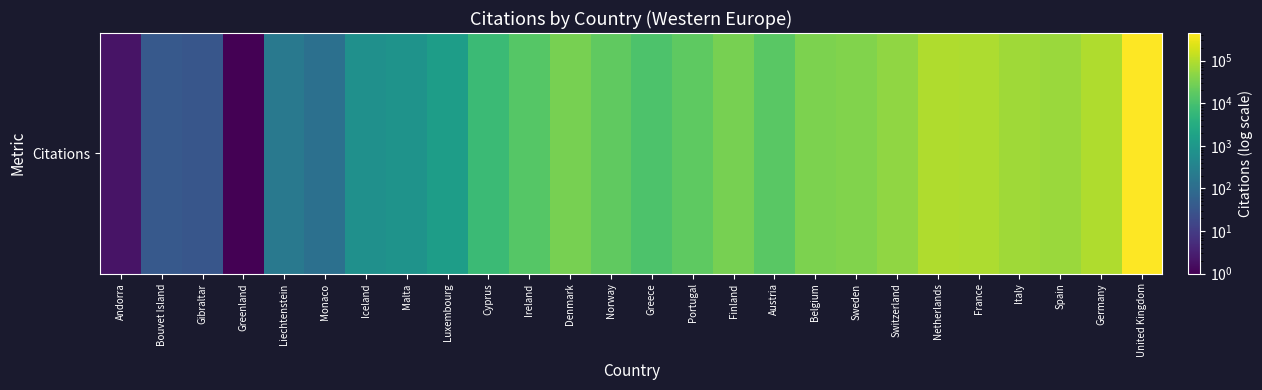

Which label corresponds to the largest value in the chart?

United Kingdom